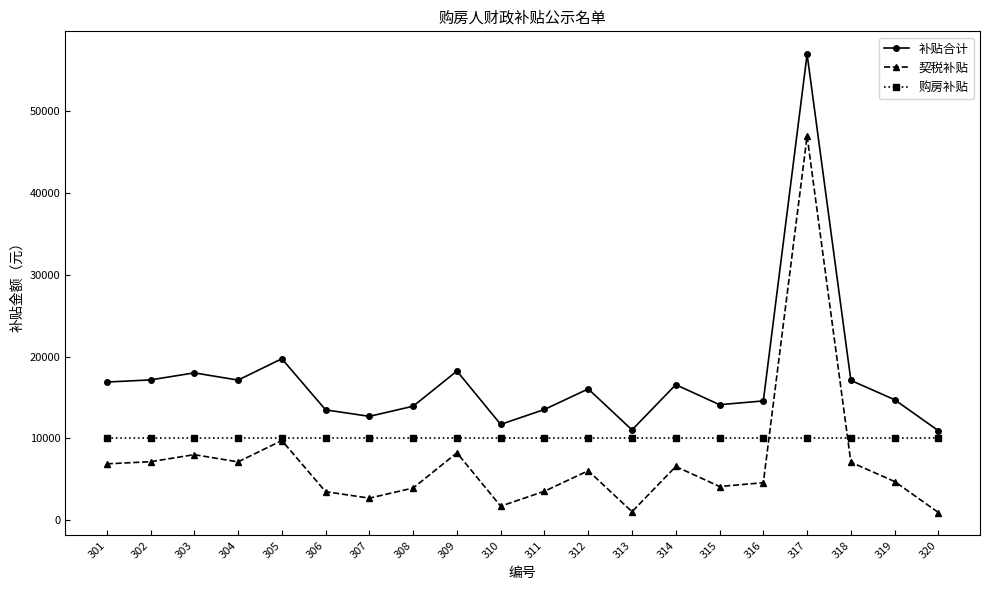

What are all the series names shown in the legend?

补贴合计, 契税补贴, 购房补贴